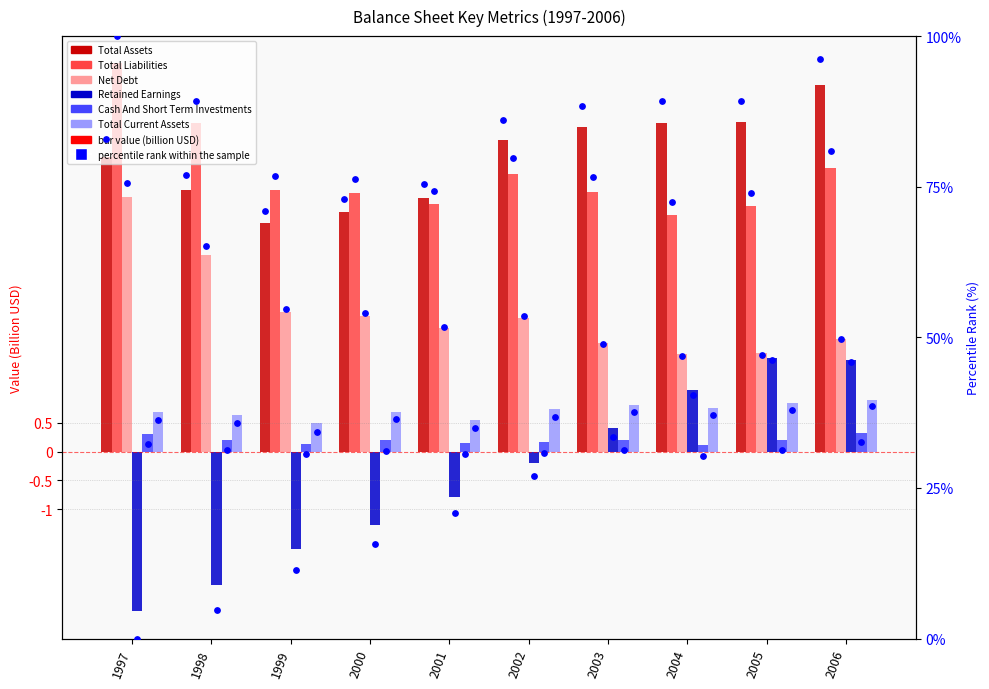

At how many categories does at least one series exceed 35?

10